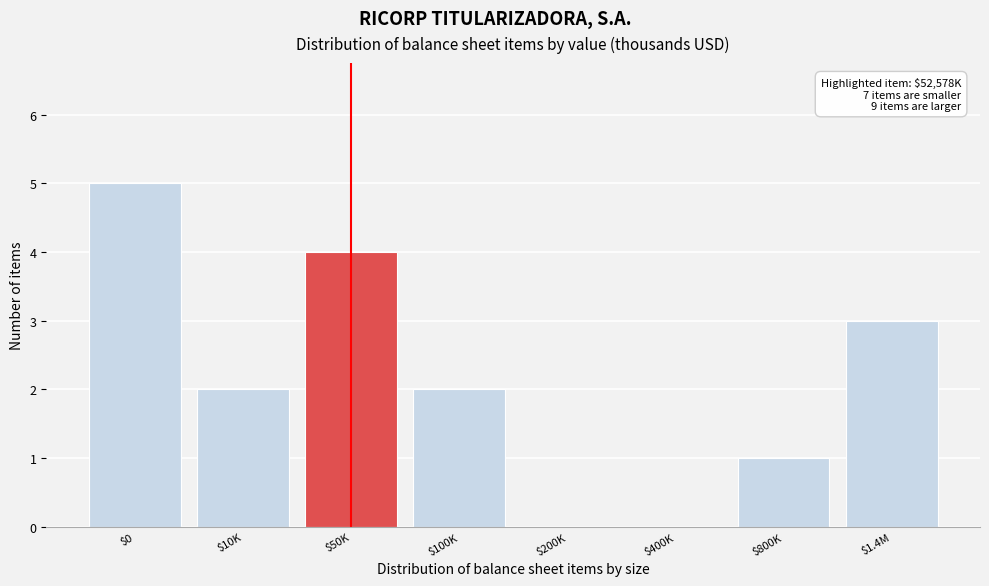

Which category has the highest value across all series?

$0